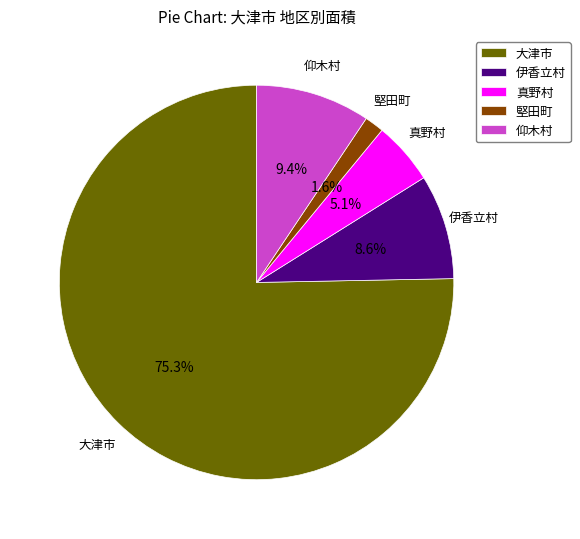

To the nearest percent, what is the average slice percentage?

20%